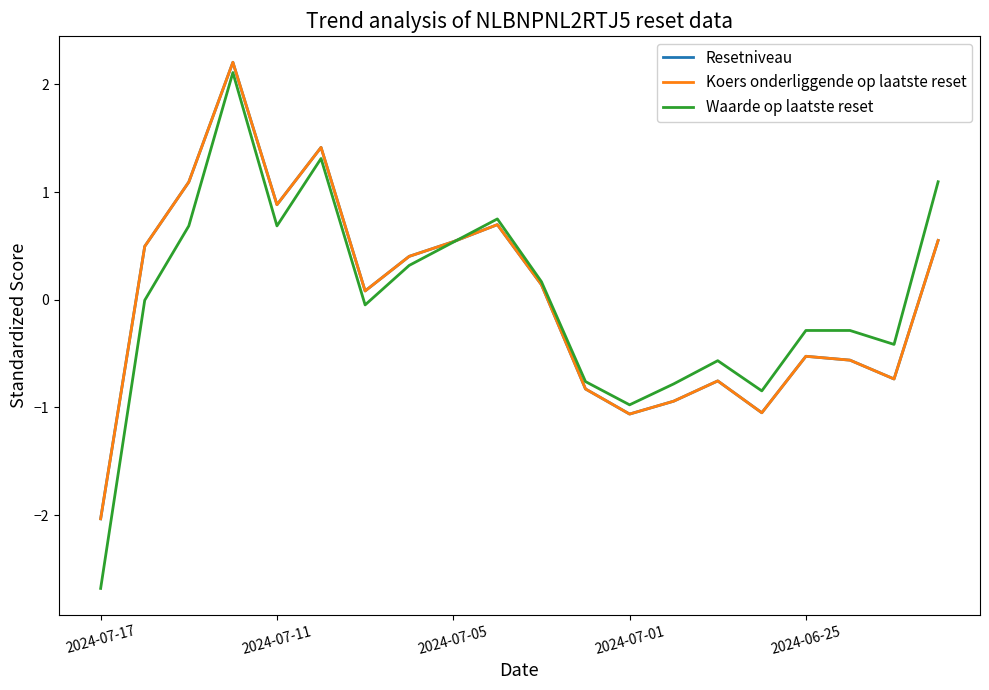

What is the minimum value shown in the chart?

-2.7